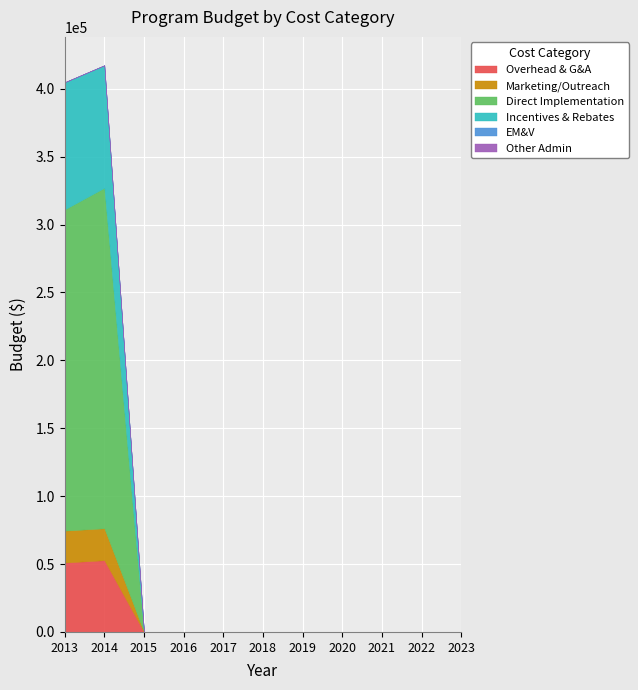

Reading right to left, transcribe all the data shown in this chart.

Overhead & G&A: 2023=0.0	2022=0.0	2021=0.0	2020=0.0	2019=0.0	2018=0.0	2017=0.0	2016=0.0	2015=0.0	2014=52825.0	2013=51115.1
Marketing/Outreach: 2023=0.0	2022=0.0	2021=0.0	2020=0.0	2019=0.0	2018=0.0	2017=0.0	2016=0.0	2015=0.0	2014=23497.7	2013=23497.7
Direct Implementation: 2023=0.0	2022=0.0	2021=0.0	2020=0.0	2019=0.0	2018=0.0	2017=0.0	2016=0.0	2015=0.0	2014=250752.6	2013=236541.5
Incentives & Rebates: 2023=0.0	2022=0.0	2021=0.0	2020=0.0	2019=0.0	2018=0.0	2017=0.0	2016=0.0	2015=0.0	2014=90236.6	2013=93653.3
EM&V: 2023=0.0	2022=0.0	2021=0.0	2020=0.0	2019=0.0	2018=0.0	2017=0.0	2016=0.0	2015=0.0	2014=0.0	2013=0.0
Other Admin: 2023=0.0	2022=0.0	2021=0.0	2020=0.0	2019=0.0	2018=0.0	2017=0.0	2016=0.0	2015=0.0	2014=0.0	2013=0.0